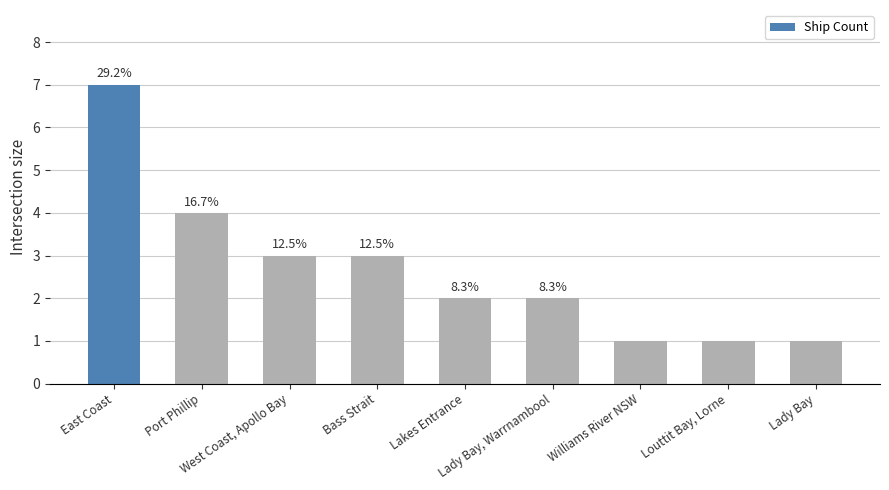

Are the bars horizontal?

No